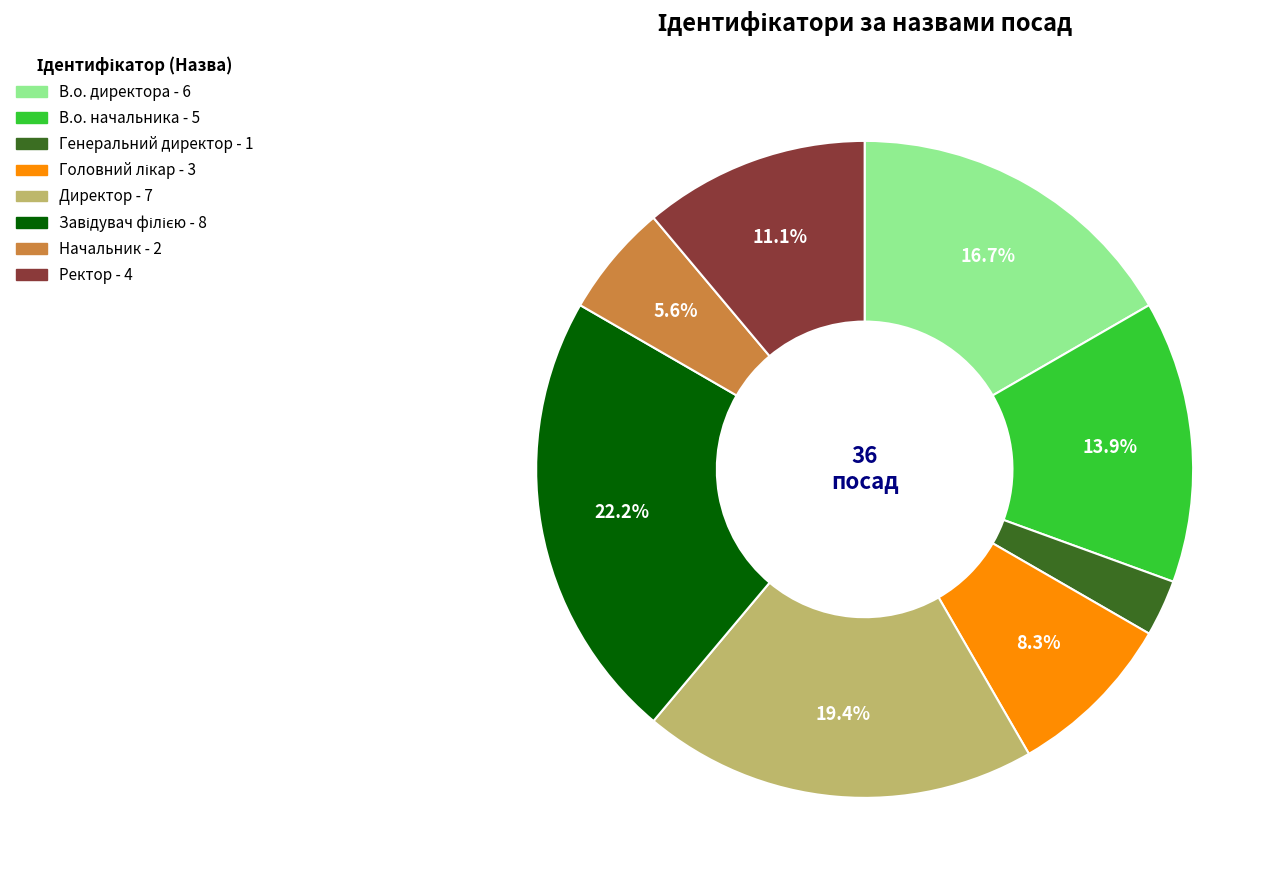

Which slice is the smallest?

Генеральний директор